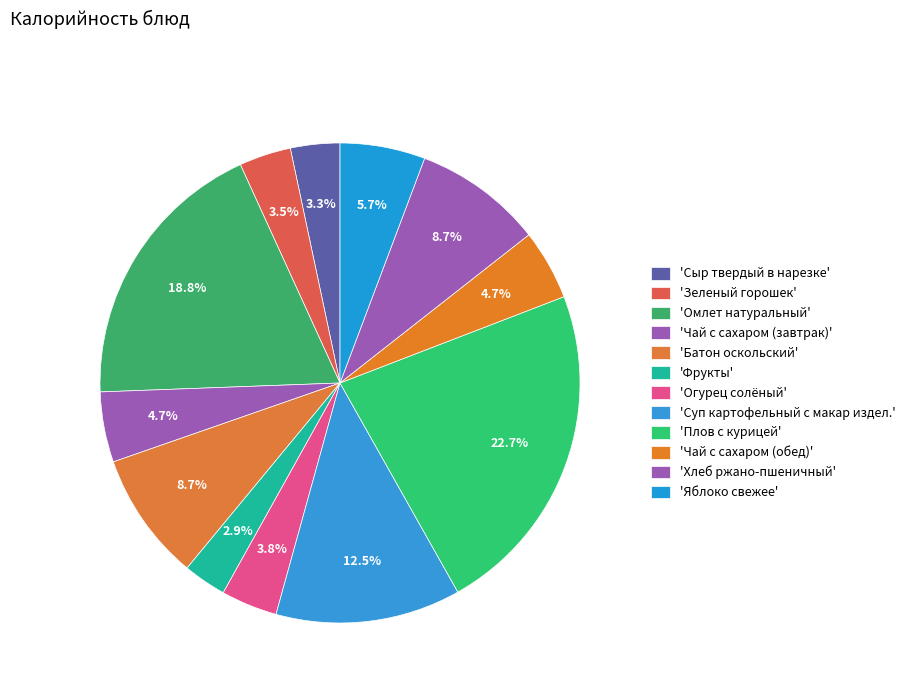

Count the number of slices in the pie.

12